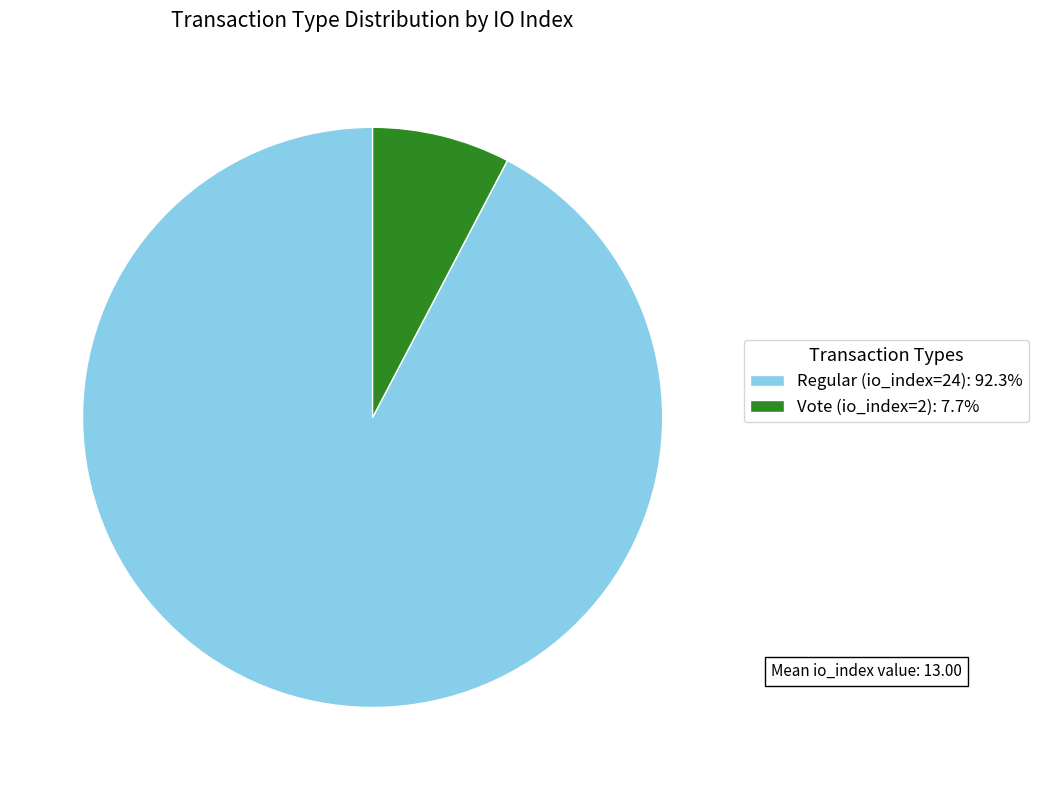

True or false: Regular (io_index=24) accounts for 92% of the total.

True